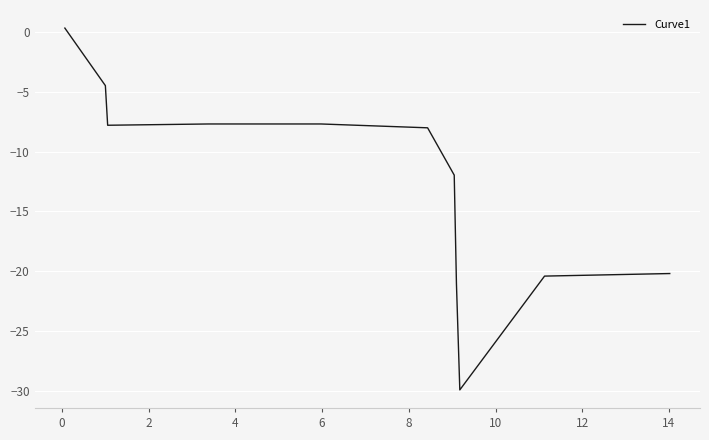

What is the minimum value shown in the chart?

-29.9